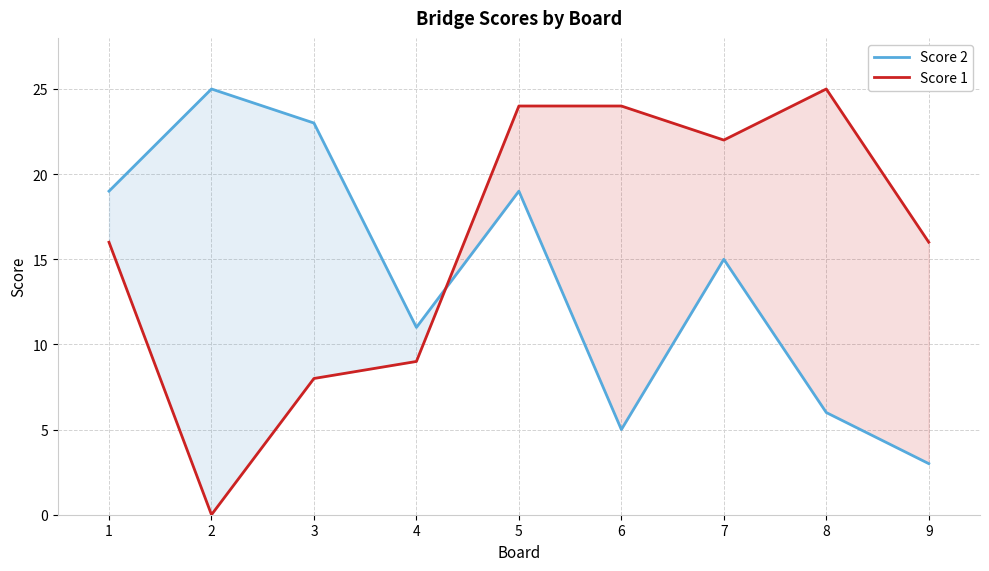

What is the total value across all series at 9?

19